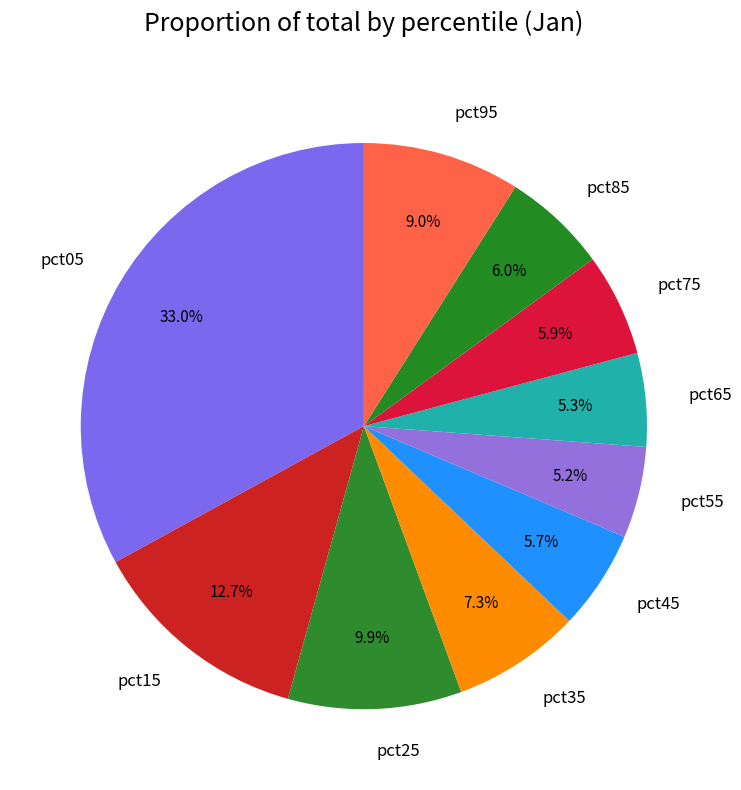

Which category has the biggest portion of the pie?

pct05